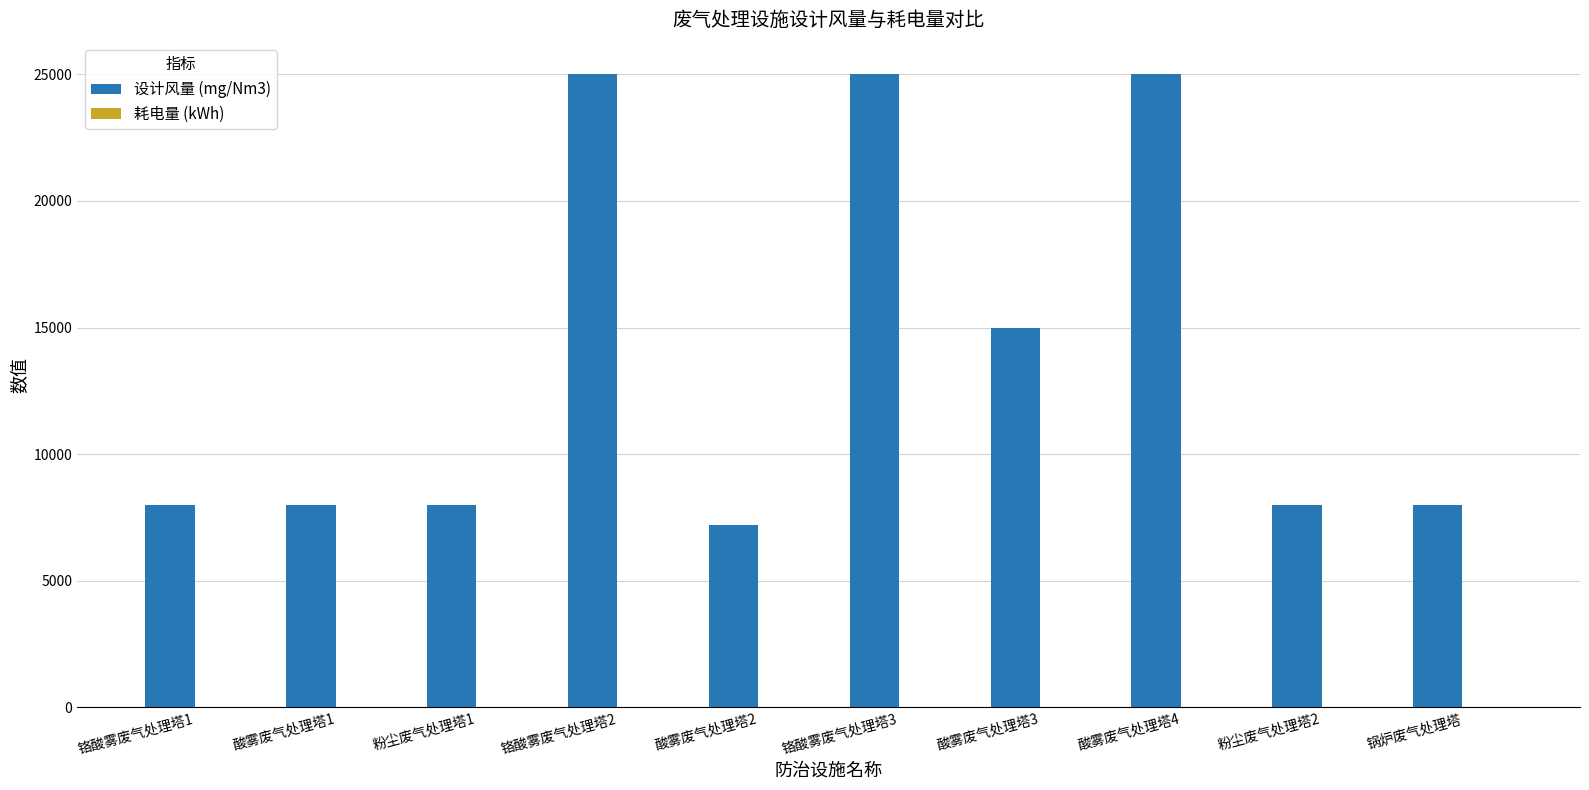

What is the sum of all 设计风量 (mg/Nm3) values?

137200.0